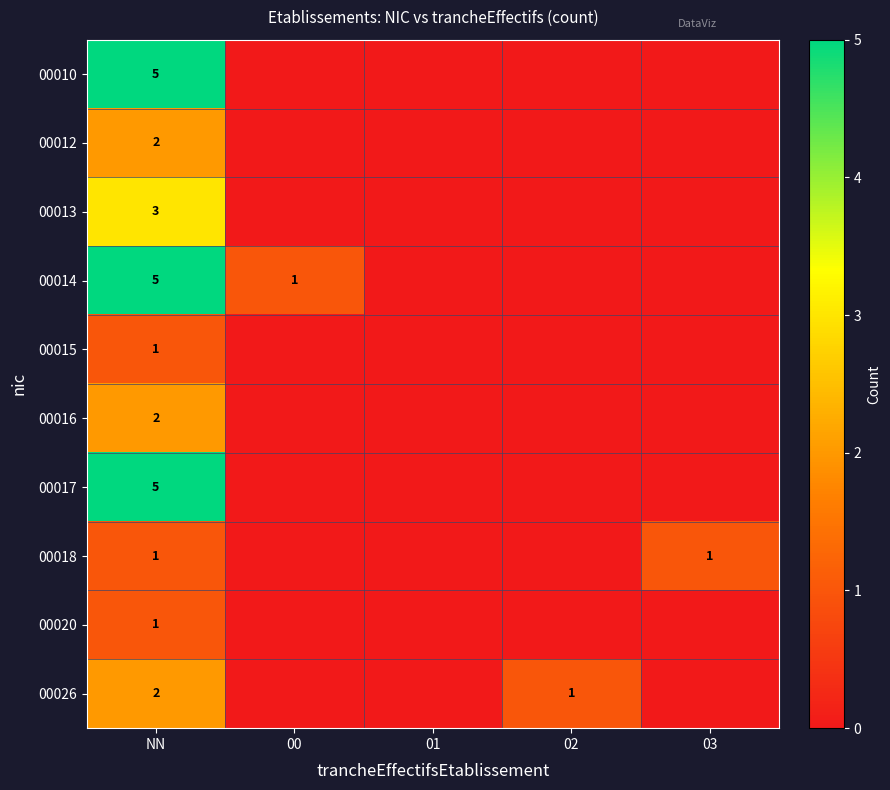

The value of 00026 at 03 is 0. True or false?

True